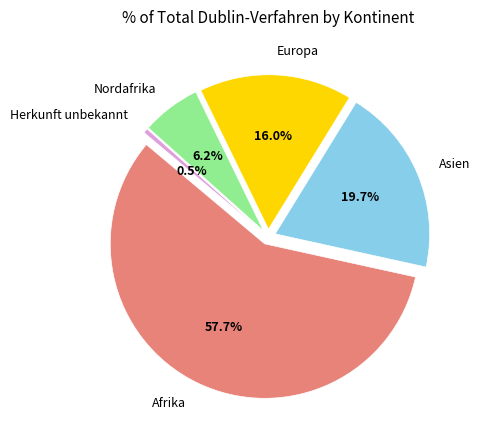

Which slice is the smallest?

Herkunft unbekannt